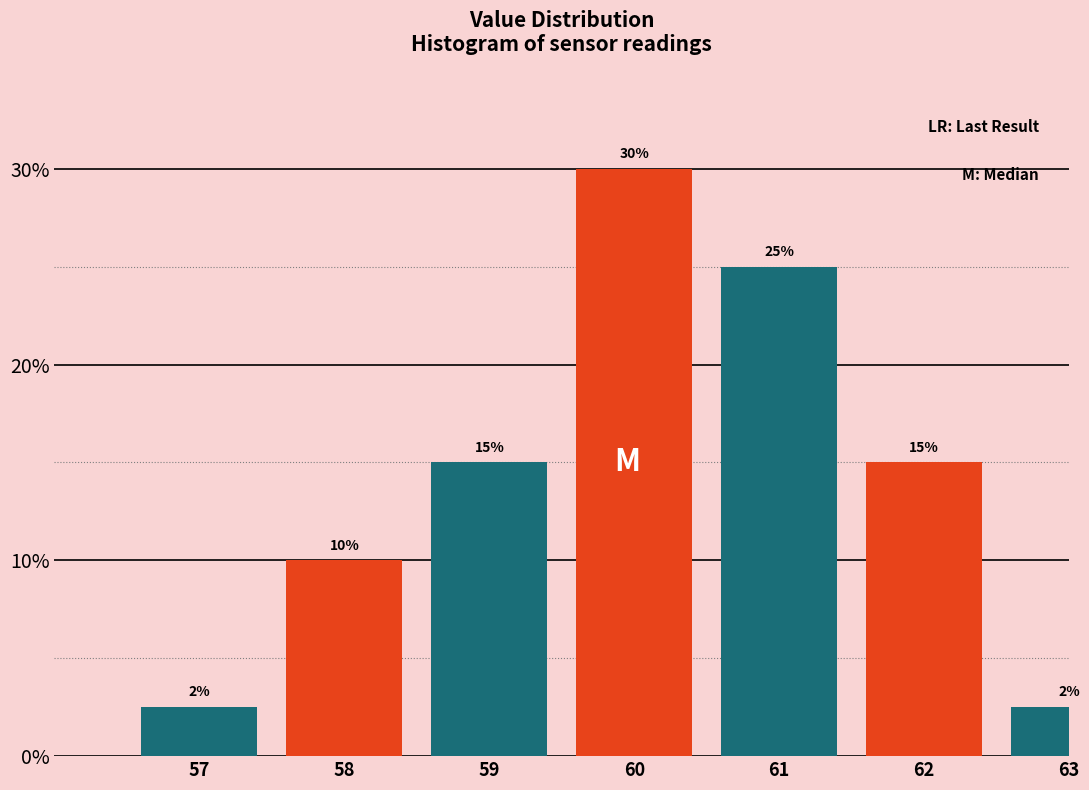

Which has a higher value, 57 or 62?

62